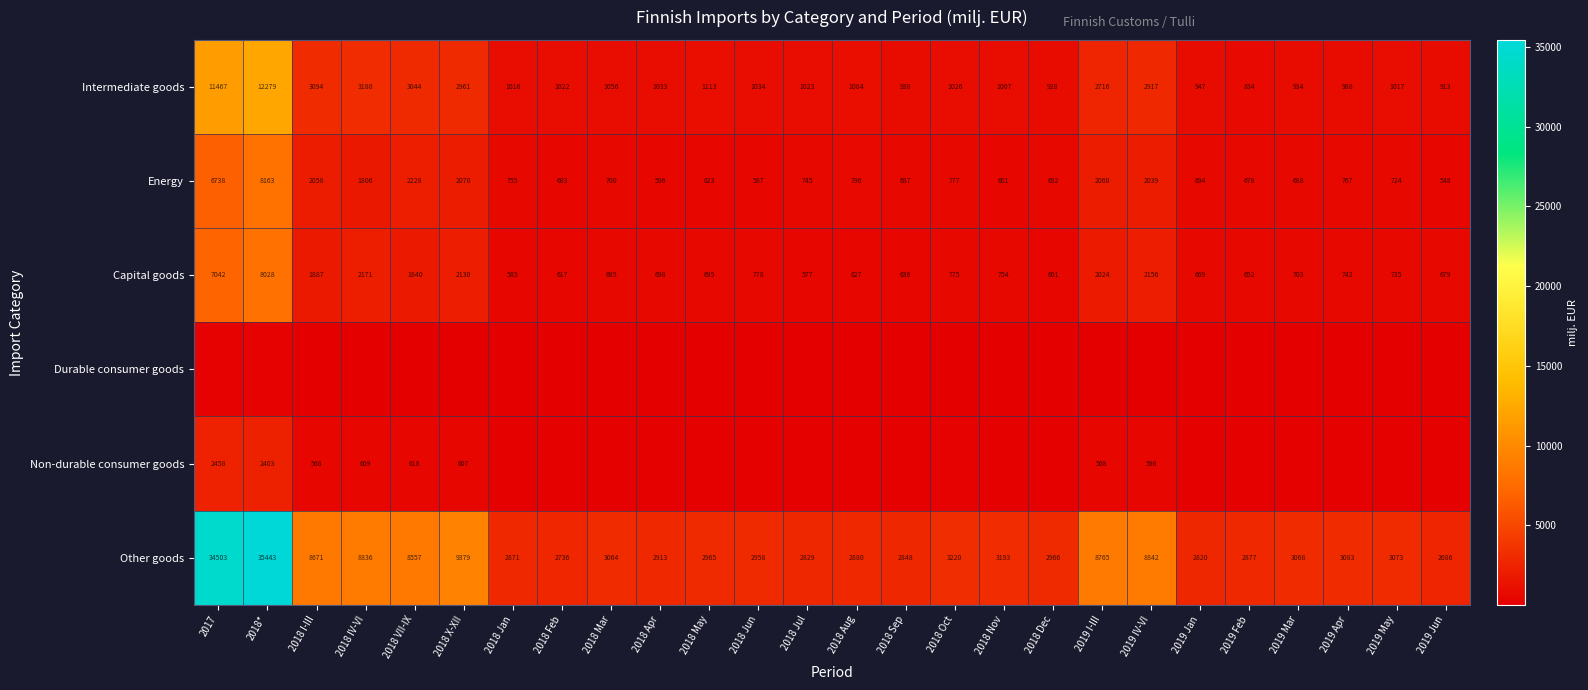

How many distinct data groups are displayed?

6